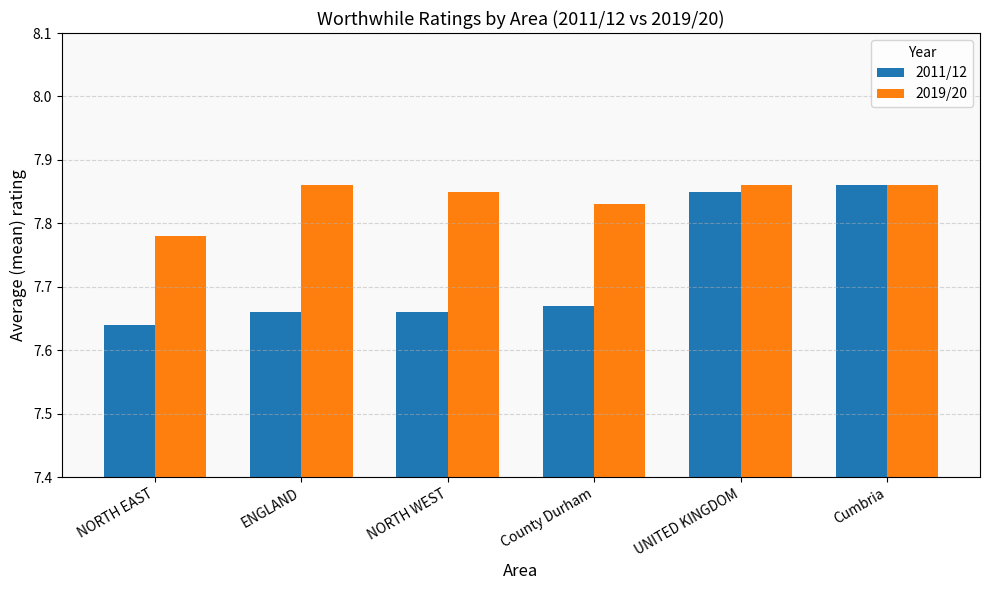

Count the 2011/12 values in the range 7 to 8.

6